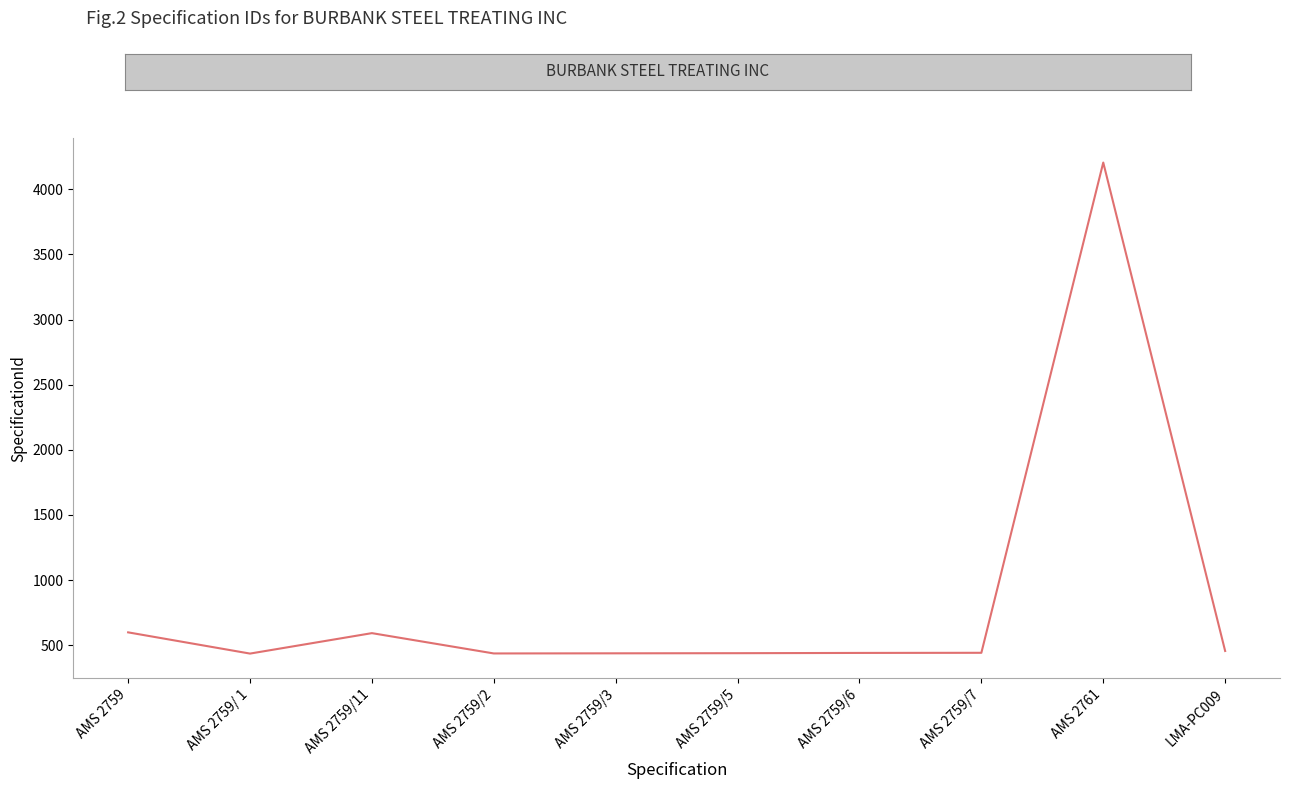

Which category has the highest value across all series?

AMS 2761